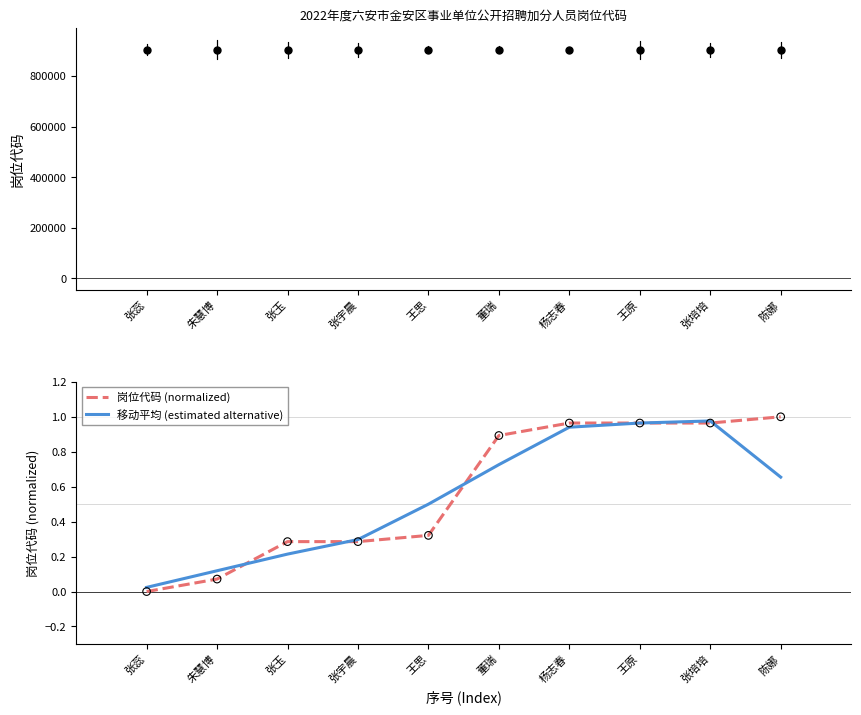

Is the value of 岗位代码 (normalized) at 陈娜 greater than the value of 移动平均 (estimated alternative) at 杨志春?

Yes